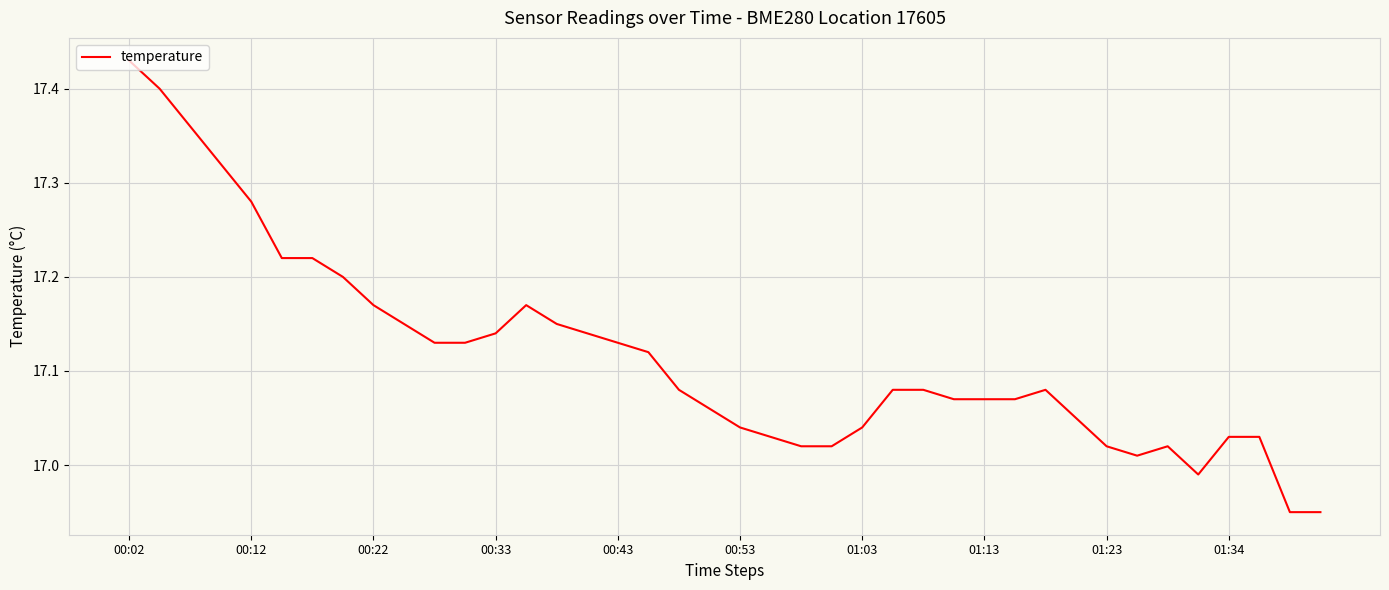

Does the chart have visible grid lines?

Yes